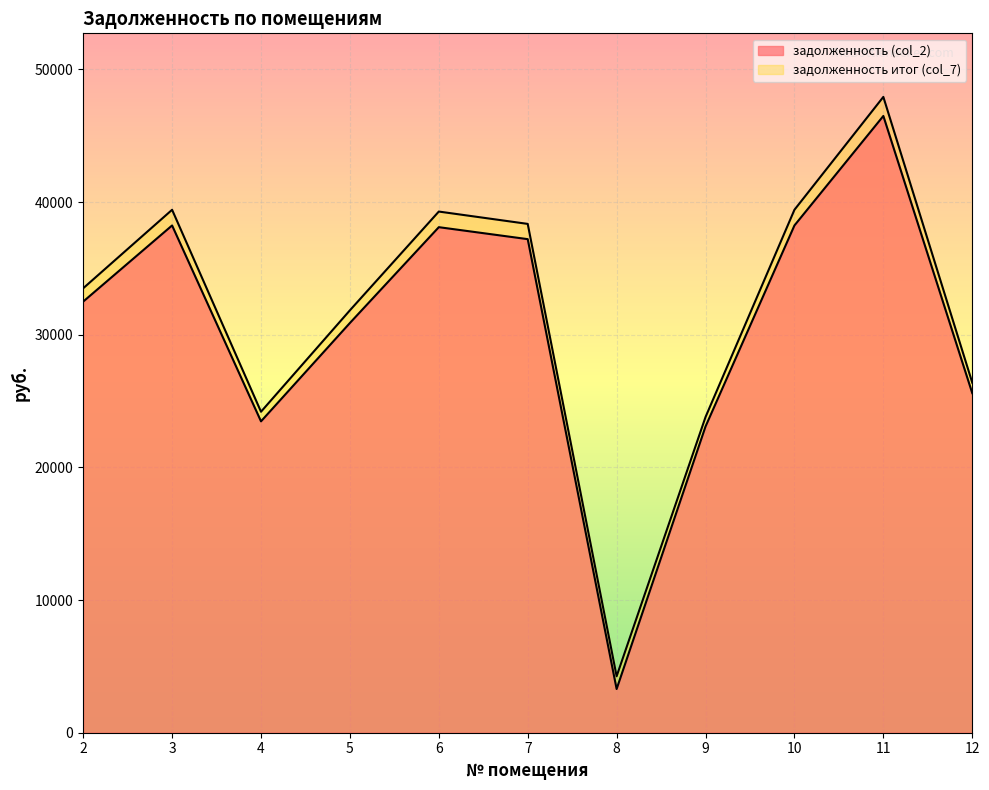

List the series in order of their peak value, highest first.

задолженность итог (col_7), задолженность (col_2)